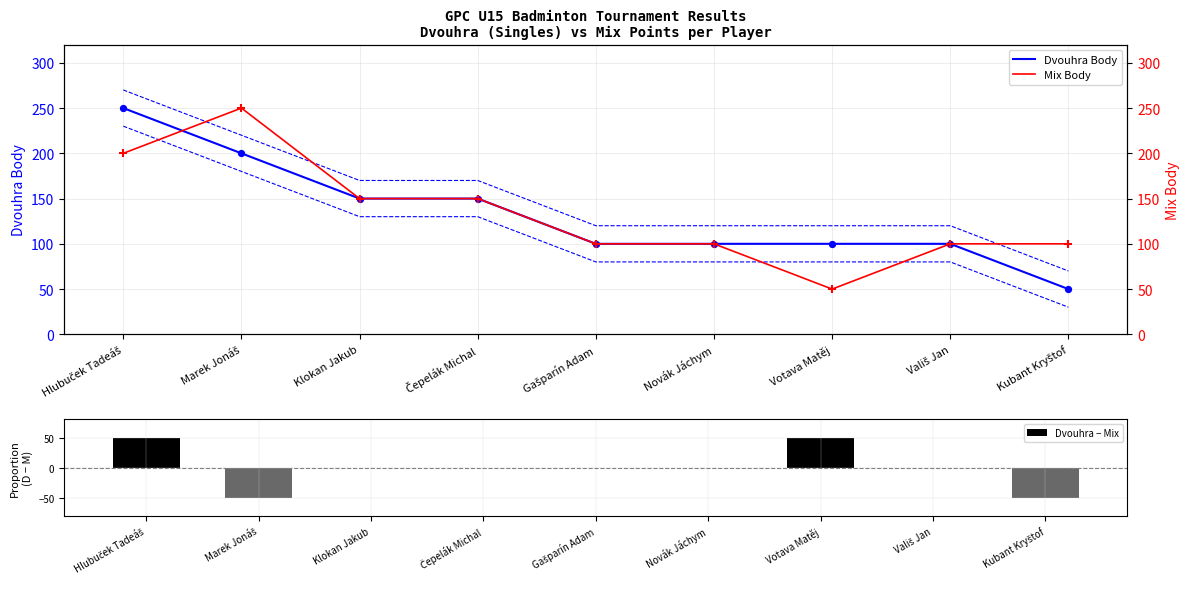

Which series reaches the minimum Y coordinate?

Dvouhra − Mix